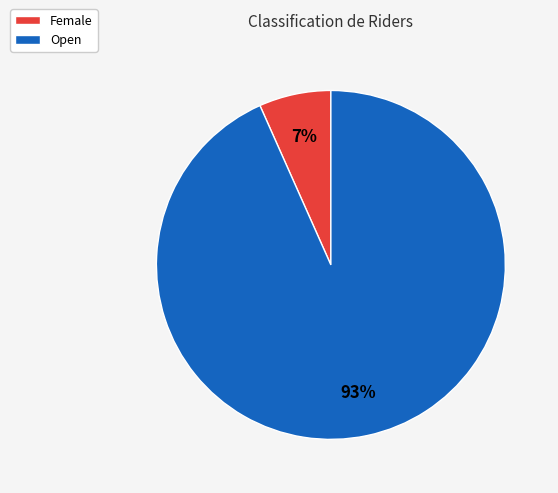

To the nearest percent, what is the average slice percentage?

50%